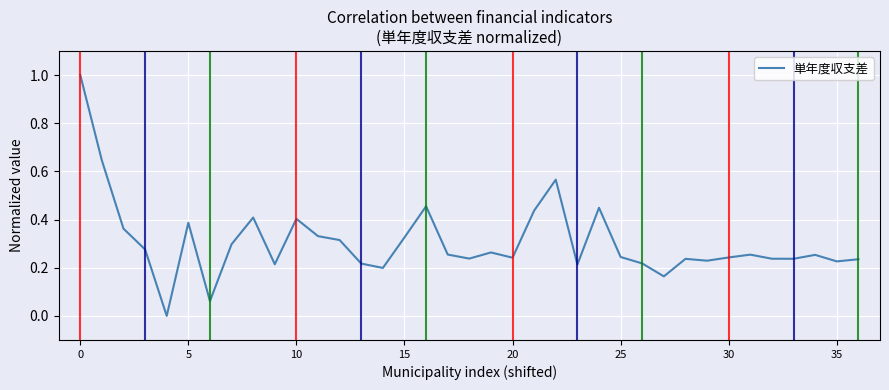

True or false: there are more than 2 points higher than both neighbors.

True